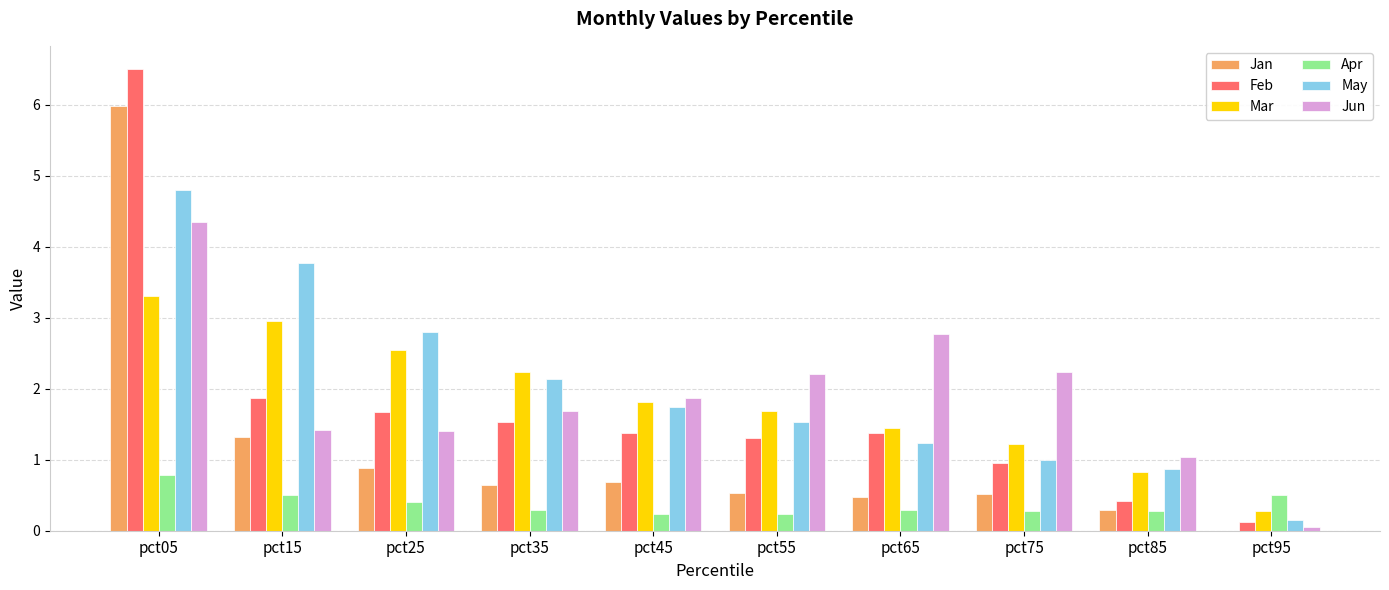

What is the maximum value shown in the chart?

6.5